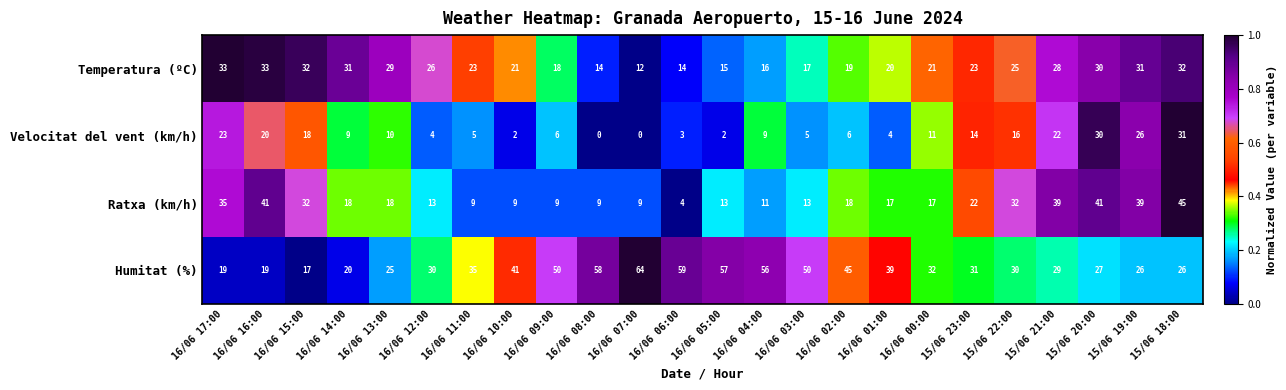

The Humitat (%) series shows 84 at 16/06 09:00. True or false?

False